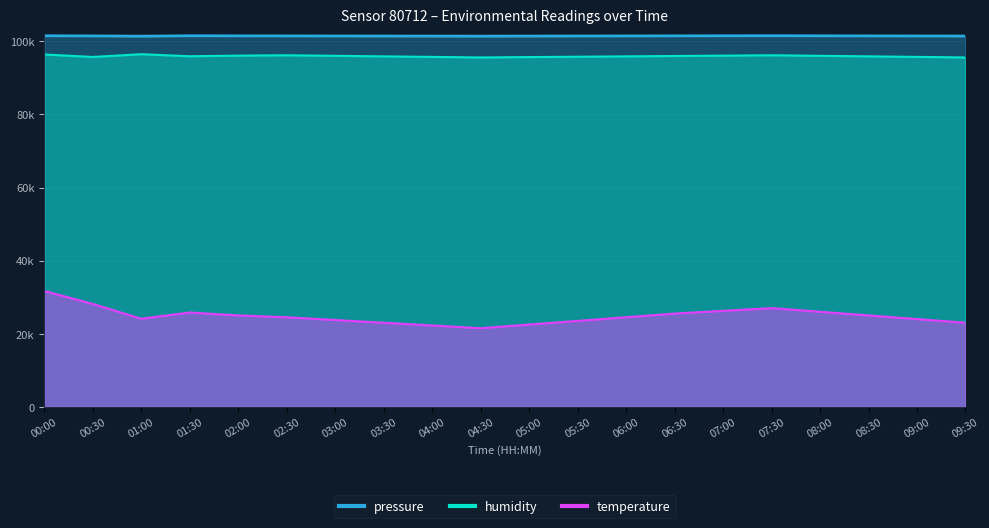

What position from the right is 08:00?

4